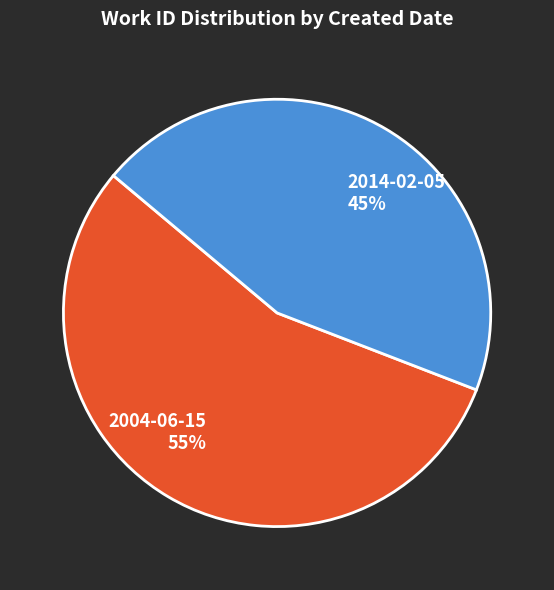

What is the ratio of the value at 2014-02-05 to the value at 2004-06-15?

0.8